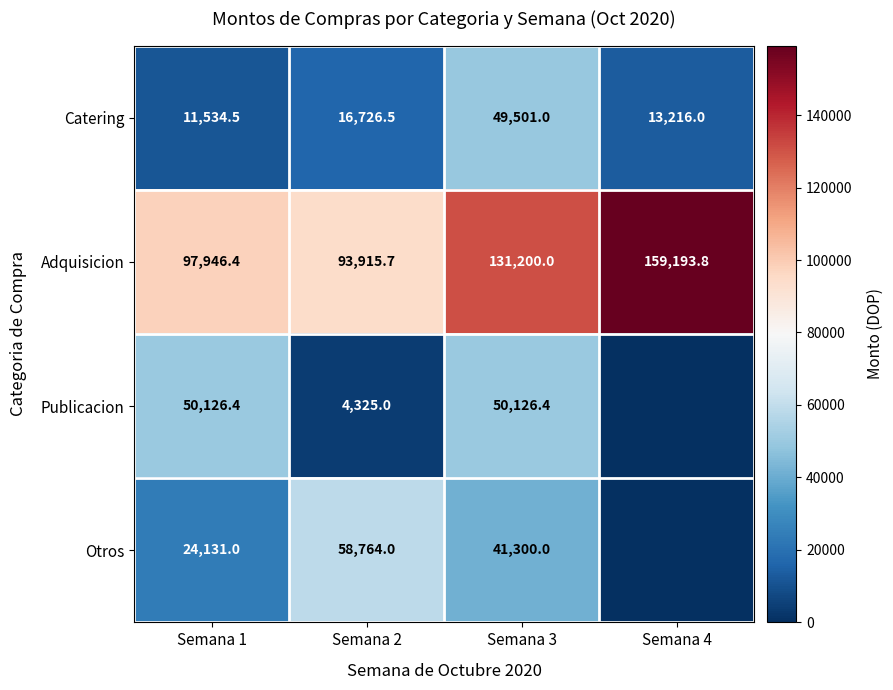

What is the sum of the Otros values at Semana 2 and Semana 1?

82895.0